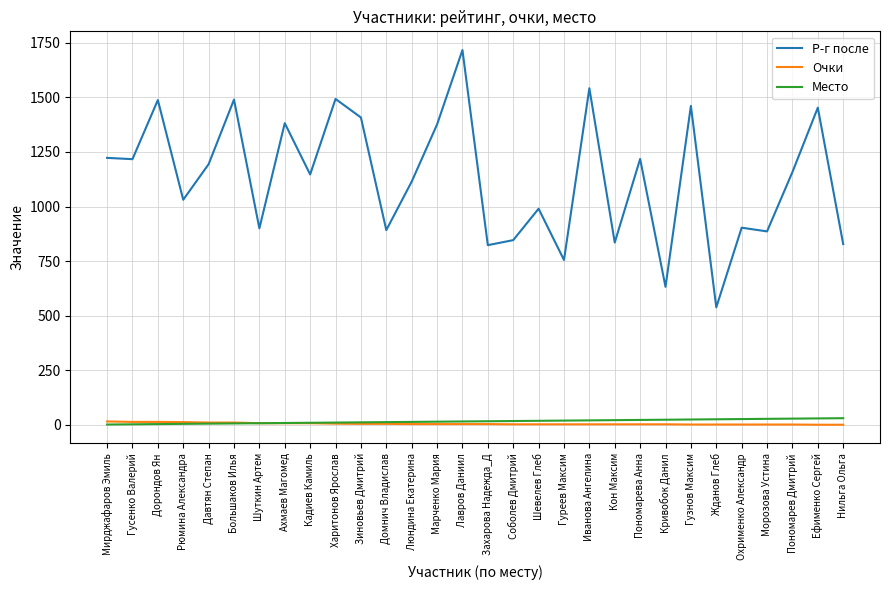

At which label does Р-г после first exceed 1158?

Мирджафаров Эмиль